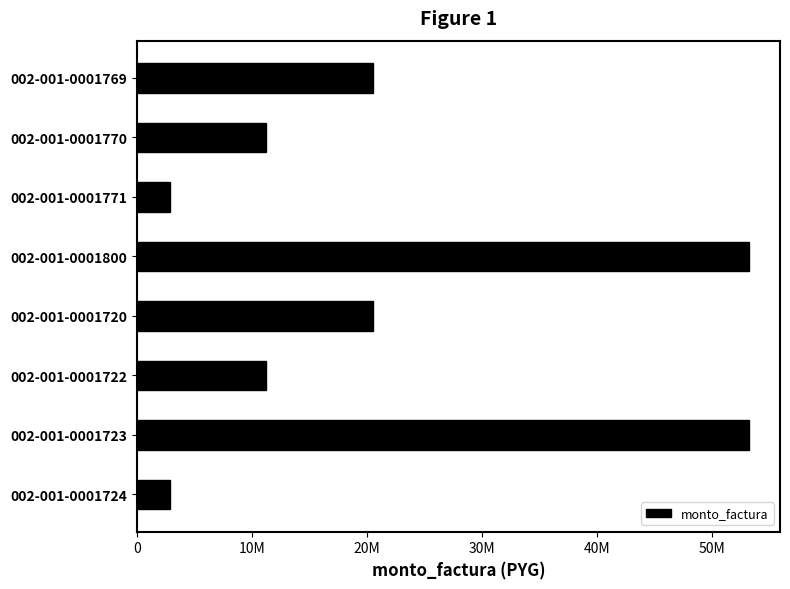

What is the greatest value displayed?

53268000